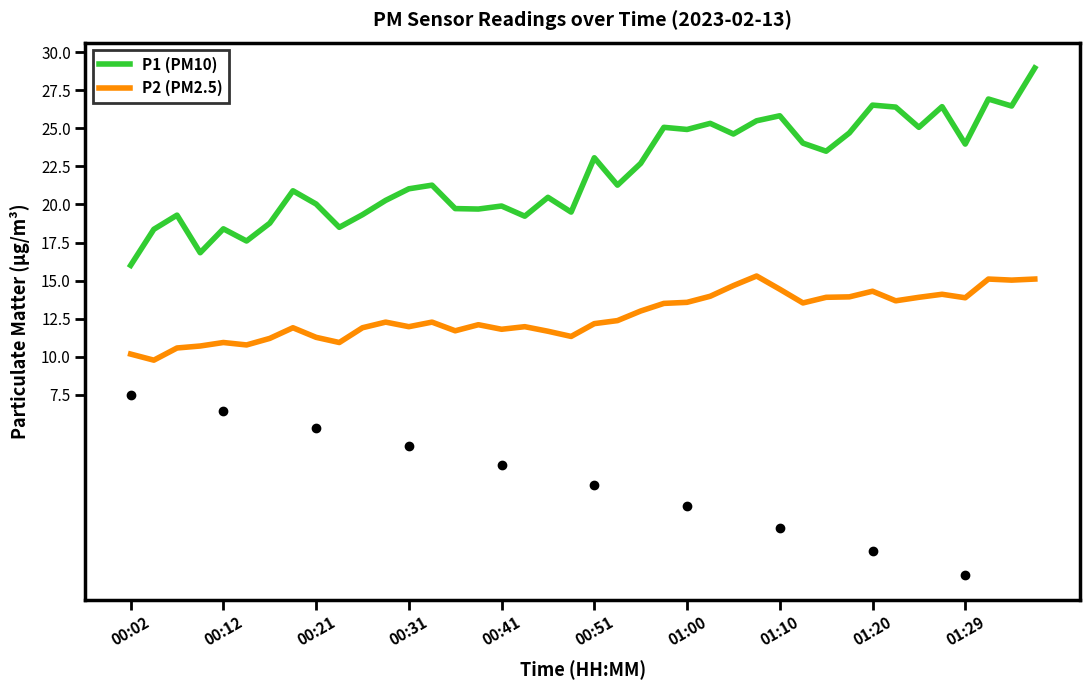

True or false: P2 (PM2.5) and P1 (PM10) cross at least once.

False